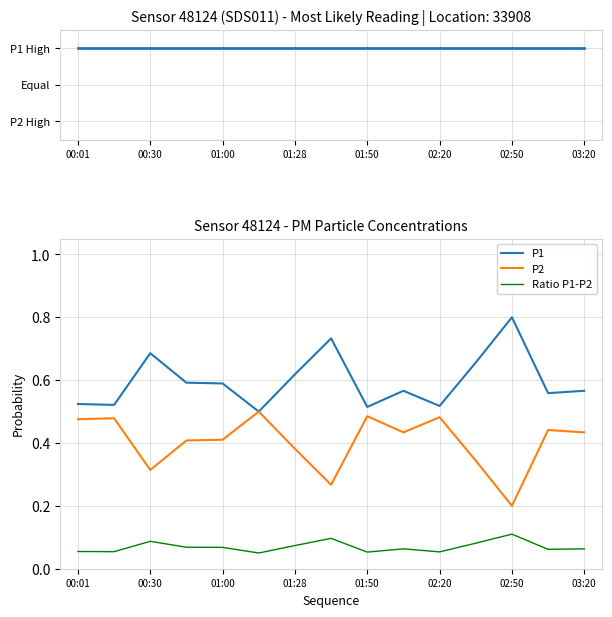

True or false: P2 has a value of 0.5 at 00:30.

False